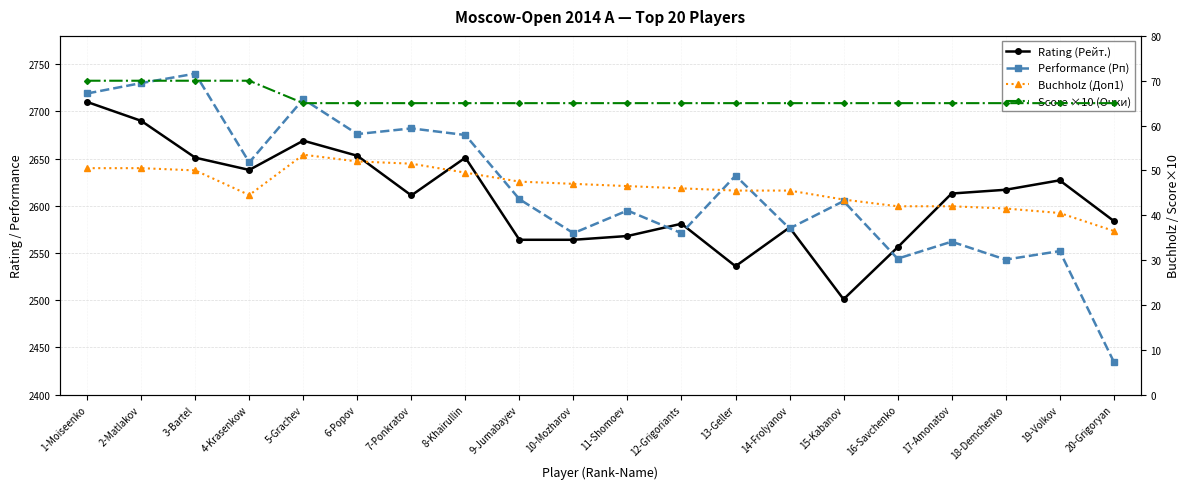

What is the maximum value shown in the chart?

2740.0